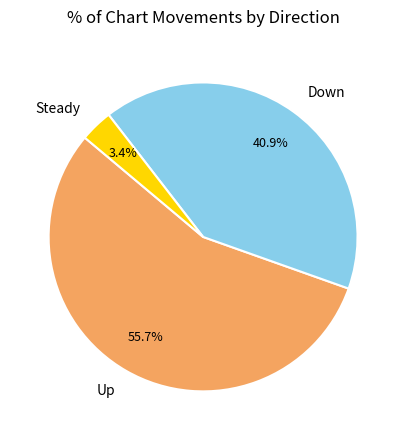

Rank the categories by value from highest to lowest.

Up, Down, Steady